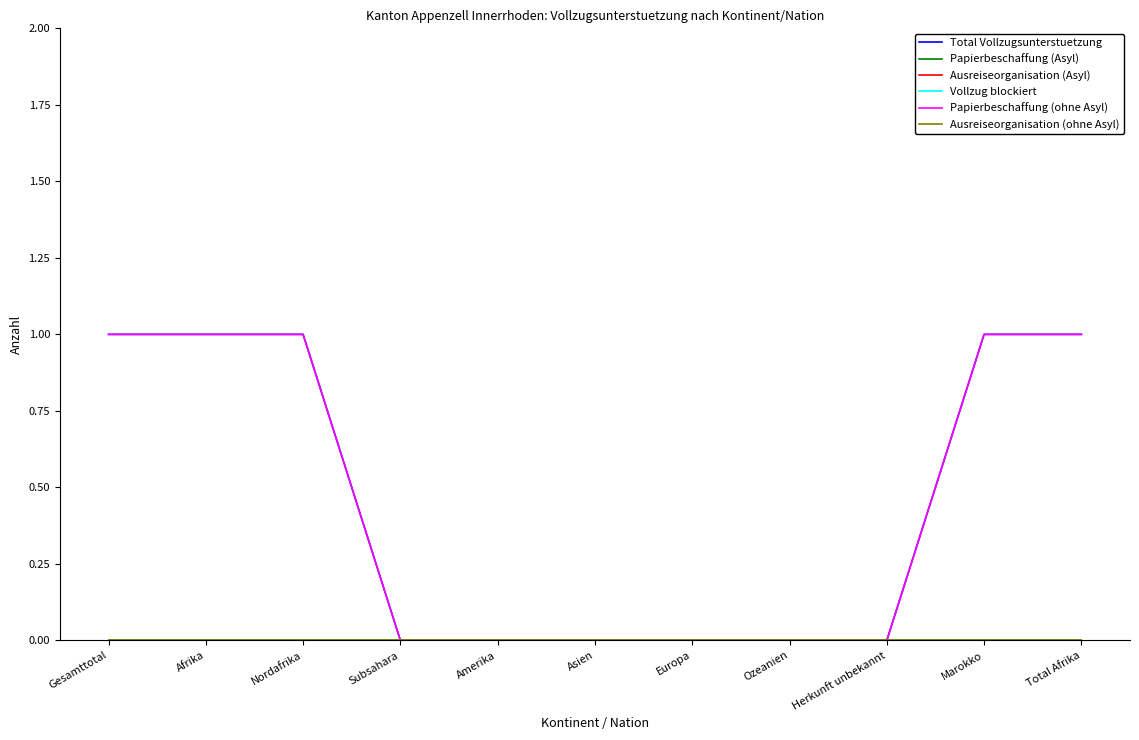

At which category is the sum across all series the highest?

Gesamttotal